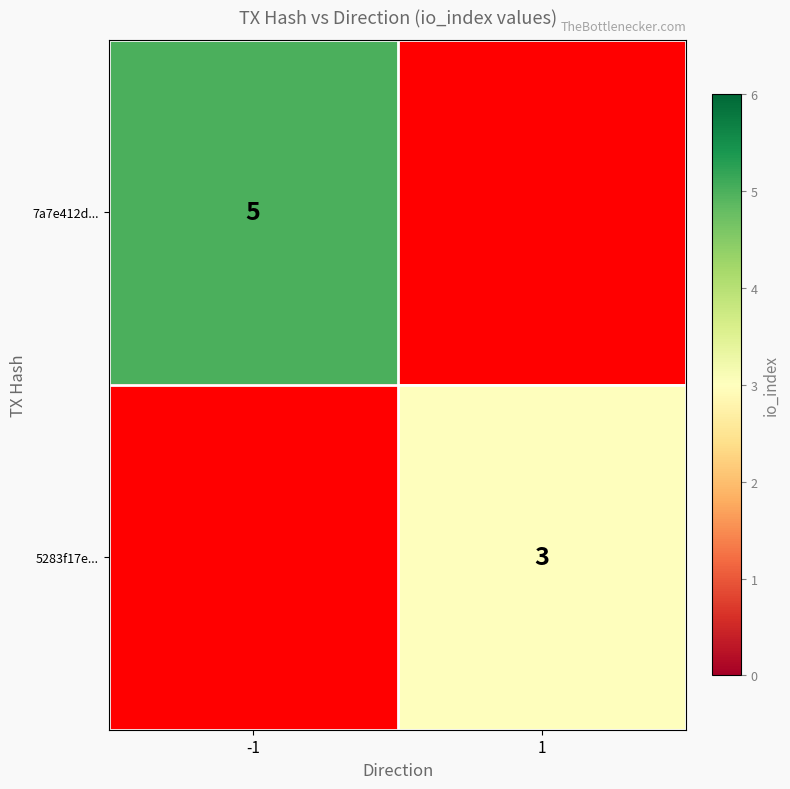

The value of 5283f17e... at 1 is 2. True or false?

False